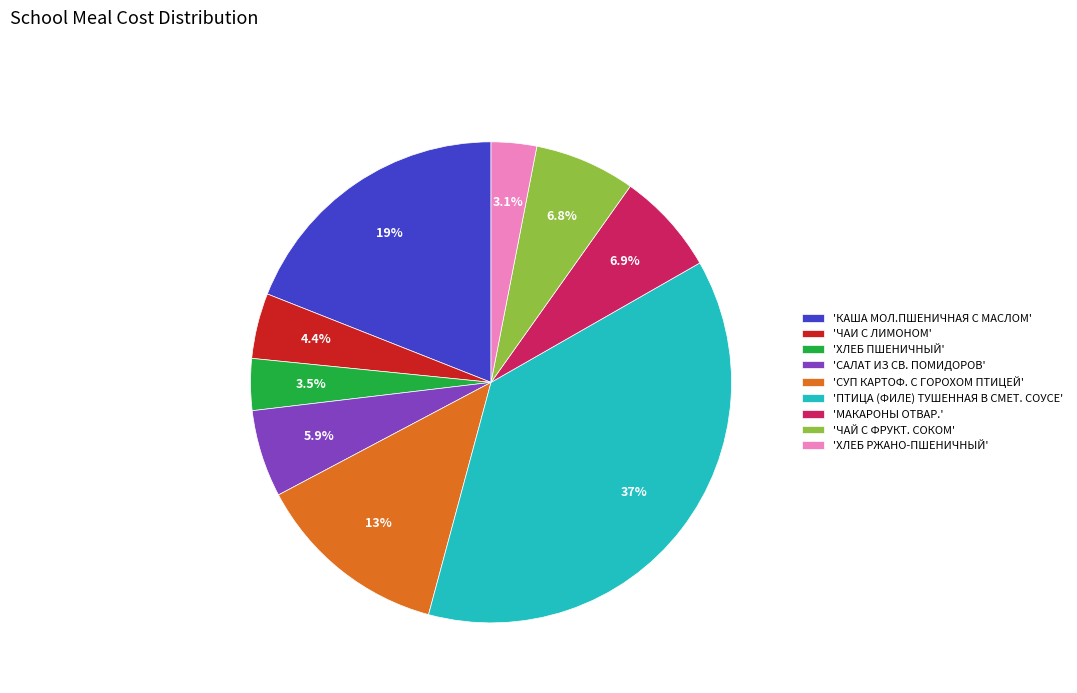

Does any single category account for the majority?

No